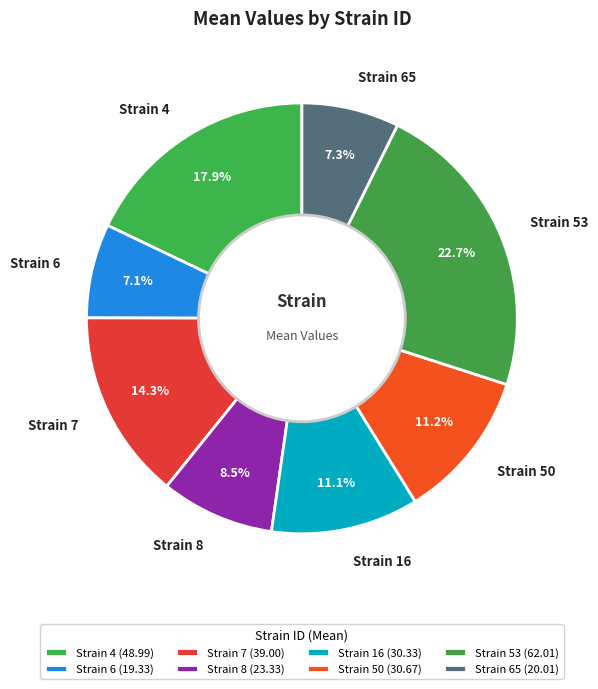

Combined, what portion of the pie is Strain 16 and Strain 50?

22.3%